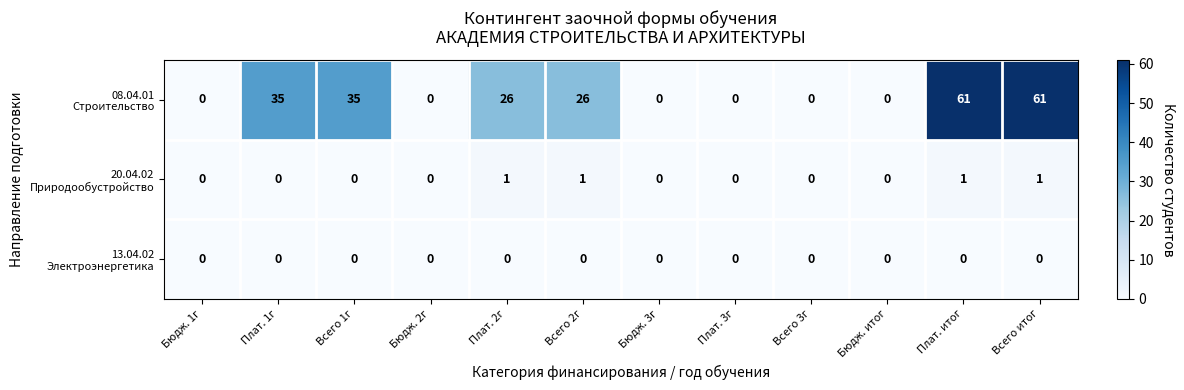

At how many categories does at least one series exceed 27?

4